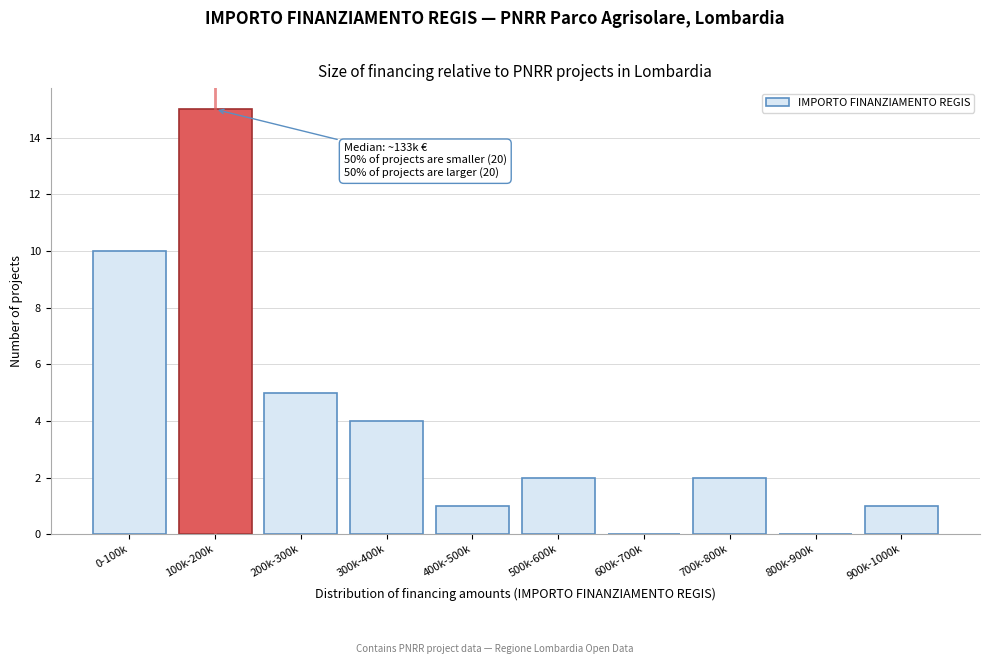

Reading left to right, extract all data points from this chart.

0-100k=10	100k-200k=15	200k-300k=5	300k-400k=4	400k-500k=1	500k-600k=2	600k-700k=0	700k-800k=2	800k-900k=0	900k-1000k=1